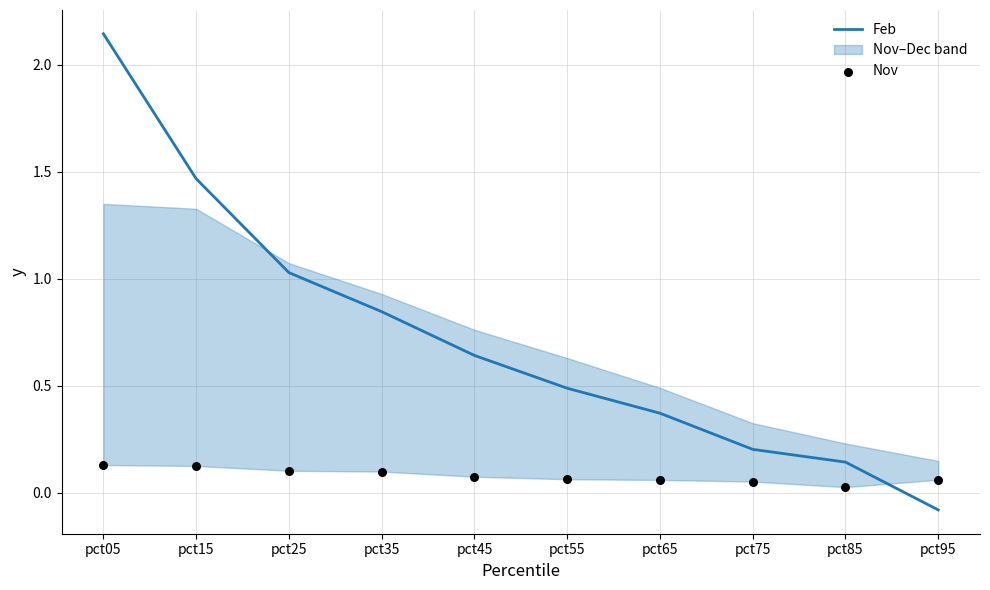

Which series has the largest total across all categories?

Feb